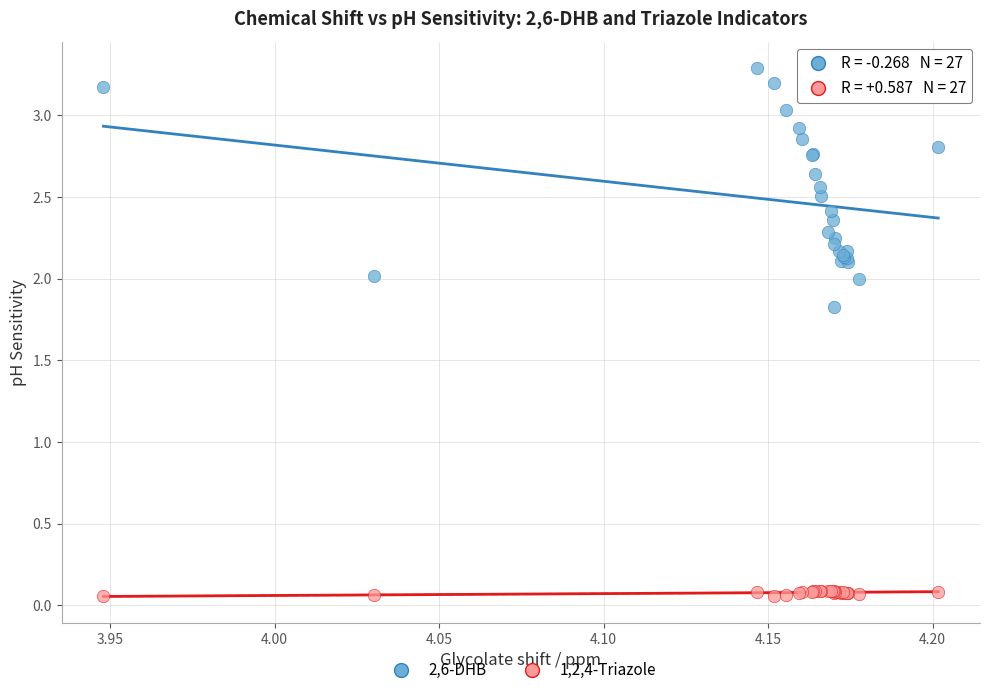

Across all series, what Y value is closest to 1?

1.8